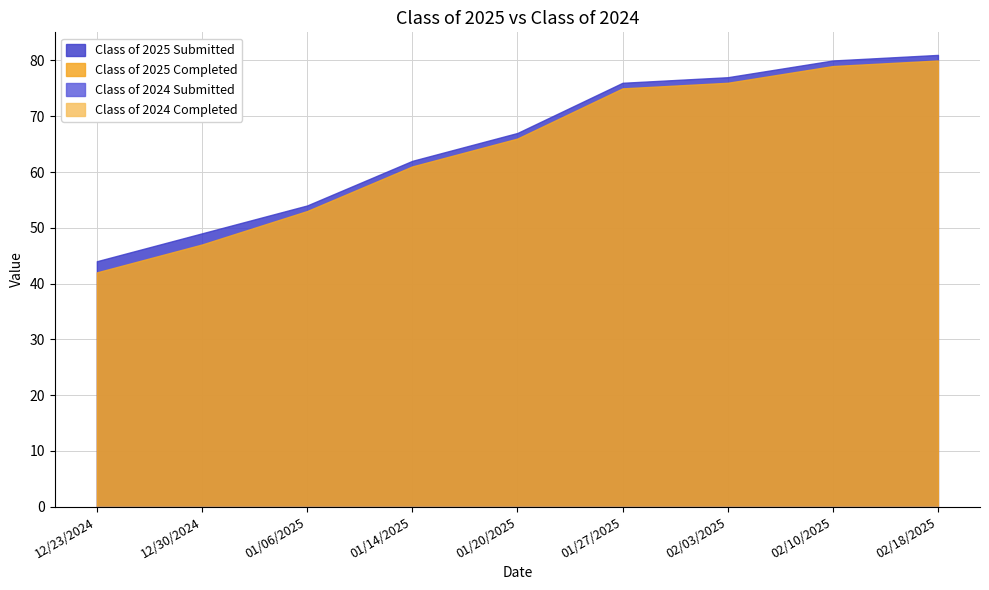

At which category does the chart reach its minimum across all series?

12/23/2024